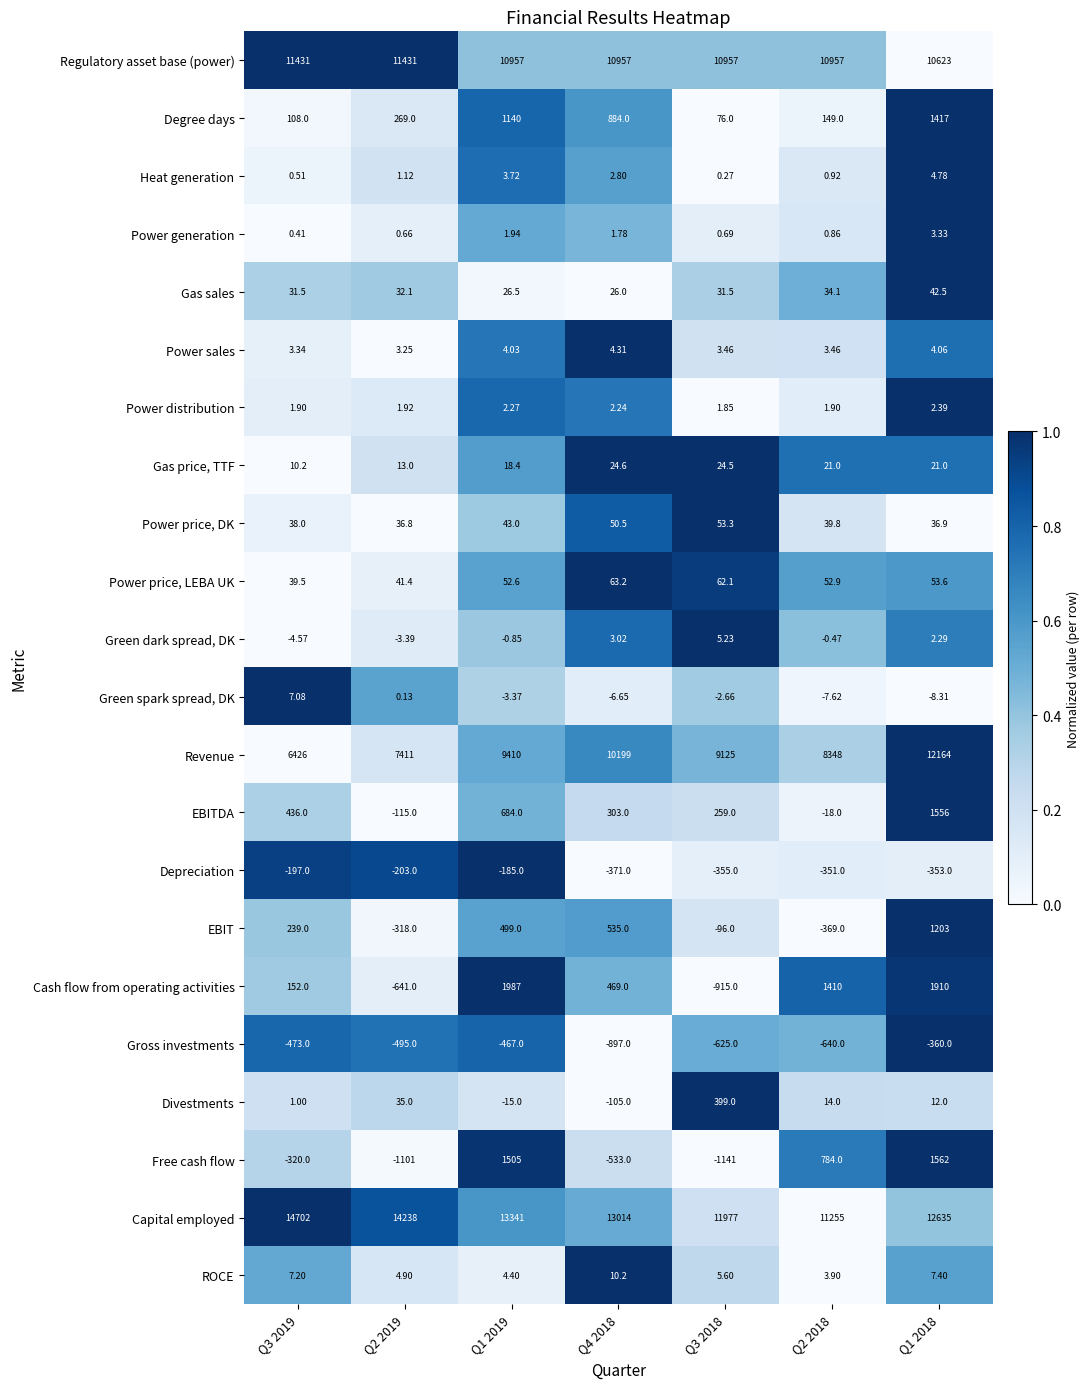

List the series in order of their peak value, lowest first.

Gross investments, Depreciation, Power distribution, Power generation, Power sales, Heat generation, Green dark spread, DK, Green spark spread, DK, ROCE, Gas price, TTF, Gas sales, Power price, DK, Power price, LEBA UK, Divestments, EBIT, Degree days, EBITDA, Free cash flow, Cash flow from operating activities, Regulatory asset base (power), Revenue, Capital employed